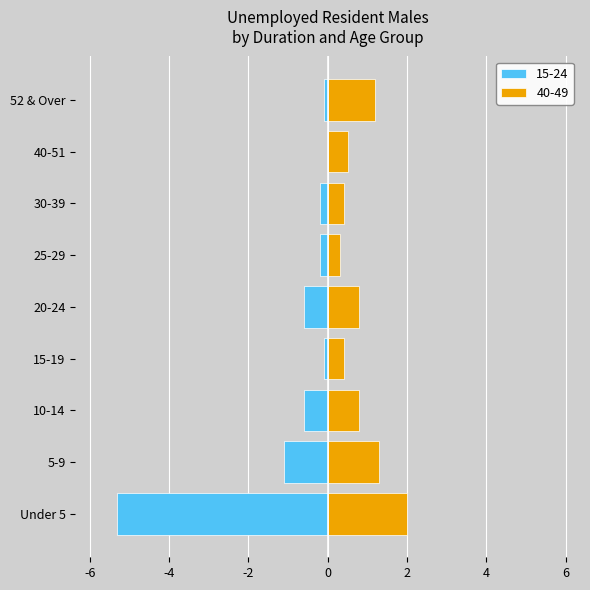

What value does the 15-24 series have at 25-29?

-0.2